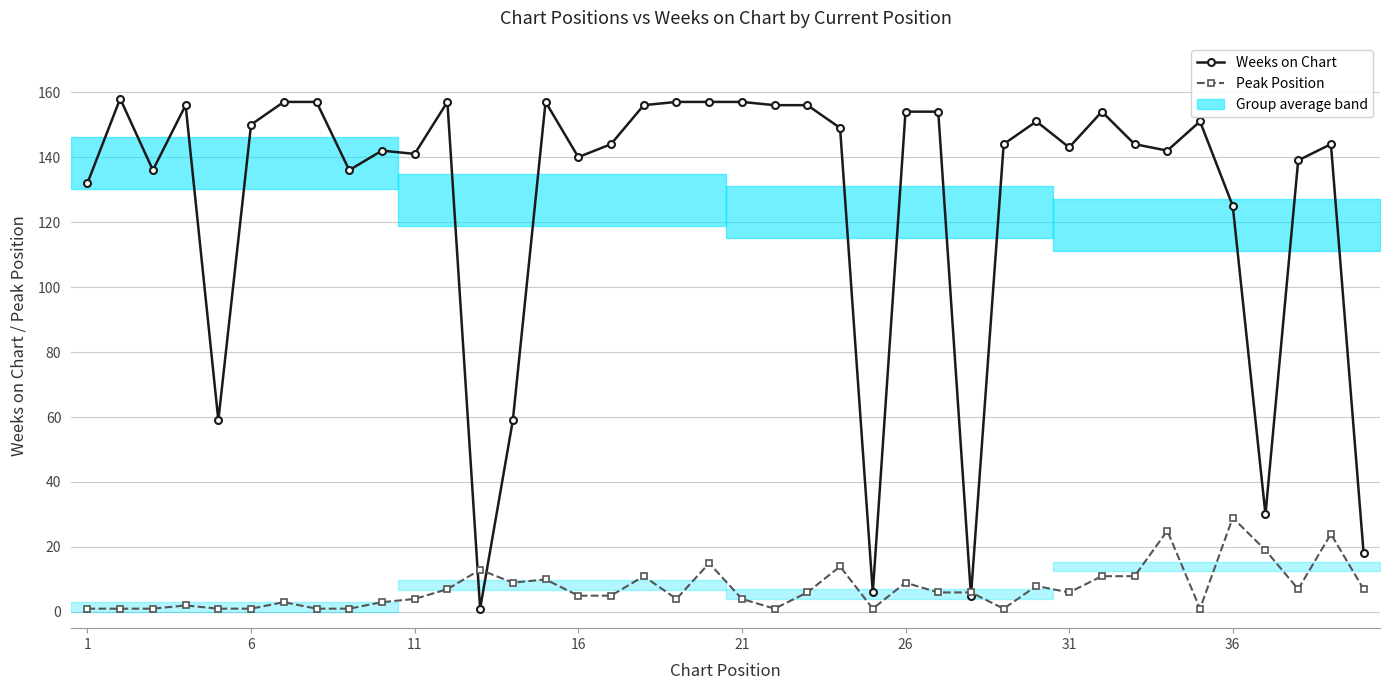

What is the minimum value shown in the chart?

1